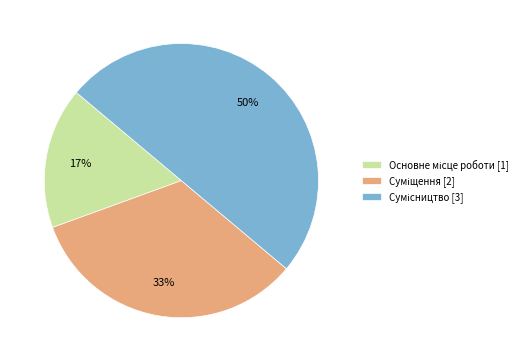

To the nearest percent, what is the average slice percentage?

33%